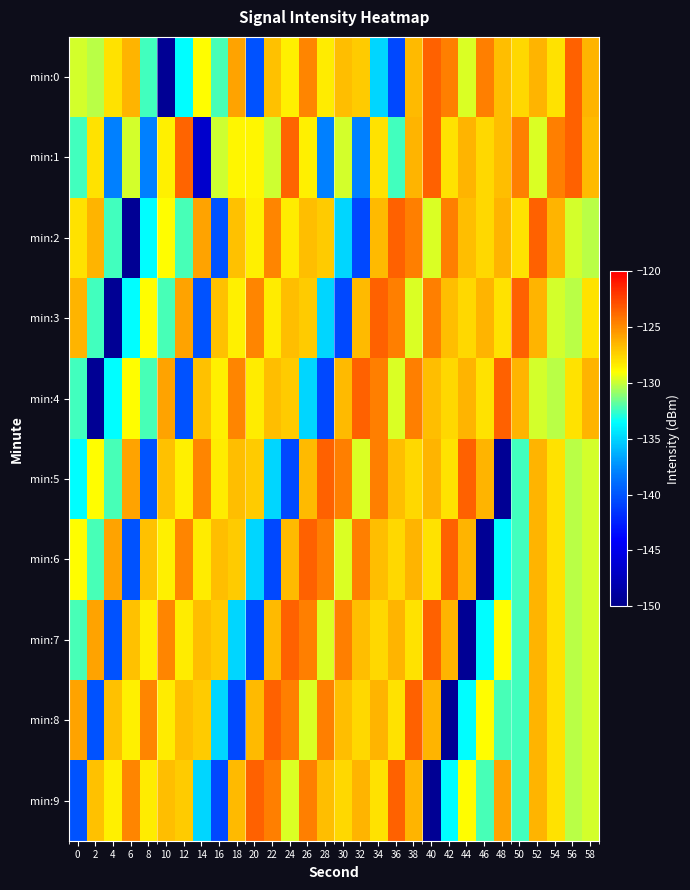

Reading right to left, extract all data points from this chart.

min:0: 58=-126.4	56=-123.4	54=-128.0	52=-126.3	50=-127.7	48=-126.8	46=-124.5	44=-129.7	42=-124.5	40=-123.4	38=-126.6	36=-140.6	34=-134.9	32=-127.2	30=-126.7	28=-128.4	26=-124.7	24=-128.5	22=-126.9	20=-140.1	18=-125.8	16=-132.3	14=-128.9	12=-133.5	10=-149.5	8=-132.4	6=-126.4	4=-128.0	2=-130.3	0=-129.8
min:1: 58=-126.6	56=-123.4	54=-124.5	52=-129.7	50=-124.5	48=-126.8	46=-127.7	44=-126.3	42=-128.0	40=-123.4	38=-126.4	36=-132.4	34=-128.0	32=-137.9	30=-129.8	28=-138.0	26=-128.5	24=-123.6	22=-129.9	20=-128.8	18=-128.8	16=-129.9	14=-146.5	12=-123.6	10=-128.5	8=-138.0	6=-129.8	4=-137.9	2=-128.0	0=-132.4
min:2: 58=-130.3	56=-129.8	54=-126.4	52=-123.4	50=-128.0	48=-126.3	46=-127.7	44=-126.8	42=-124.5	40=-129.7	38=-124.5	36=-123.4	34=-126.6	32=-140.6	30=-134.9	28=-127.2	26=-126.7	24=-128.4	22=-124.7	20=-128.5	18=-126.9	16=-140.1	14=-125.8	12=-132.3	10=-128.9	8=-133.5	6=-149.5	4=-132.4	2=-126.4	0=-128.0
min:3: 58=-128.0	56=-130.3	54=-129.8	52=-126.4	50=-123.4	48=-128.0	46=-126.3	44=-127.7	42=-126.8	40=-124.5	38=-129.7	36=-124.5	34=-123.4	32=-126.6	30=-140.6	28=-134.9	26=-127.2	24=-126.7	22=-128.4	20=-124.7	18=-128.5	16=-126.9	14=-140.1	12=-125.8	10=-132.3	8=-128.9	6=-133.5	4=-149.5	2=-132.4	0=-126.4
min:4: 58=-126.4	56=-128.0	54=-130.3	52=-129.8	50=-126.4	48=-123.4	46=-128.0	44=-126.3	42=-127.7	40=-126.8	38=-124.5	36=-129.7	34=-124.5	32=-123.4	30=-126.6	28=-140.6	26=-134.9	24=-127.2	22=-126.7	20=-128.4	18=-124.7	16=-128.5	14=-126.9	12=-140.1	10=-125.8	8=-132.3	6=-128.9	4=-133.5	2=-149.5	0=-132.4
min:5: 58=-129.8	56=-130.3	54=-128.0	52=-126.4	50=-132.4	48=-149.5	46=-126.4	44=-123.4	42=-128.0	40=-126.3	38=-127.7	36=-126.8	34=-124.5	32=-129.7	30=-124.5	28=-123.4	26=-126.6	24=-140.6	22=-134.9	20=-127.2	18=-126.7	16=-128.4	14=-124.7	12=-128.5	10=-126.9	8=-140.1	6=-125.8	4=-132.3	2=-128.9	0=-133.5
min:6: 58=-129.8	56=-130.3	54=-128.0	52=-126.4	50=-132.4	48=-133.5	46=-149.5	44=-126.4	42=-123.4	40=-128.0	38=-126.3	36=-127.7	34=-126.8	32=-124.5	30=-129.7	28=-124.5	26=-123.4	24=-126.6	22=-140.6	20=-134.9	18=-127.2	16=-126.7	14=-128.4	12=-124.7	10=-128.5	8=-126.9	6=-140.1	4=-125.8	2=-132.3	0=-128.9
min:7: 58=-129.8	56=-130.3	54=-128.0	52=-126.4	50=-132.4	48=-128.9	46=-133.5	44=-149.5	42=-126.4	40=-123.4	38=-128.0	36=-126.3	34=-127.7	32=-126.8	30=-124.5	28=-129.7	26=-124.5	24=-123.4	22=-126.6	20=-140.6	18=-134.9	16=-127.2	14=-126.7	12=-128.4	10=-124.7	8=-128.5	6=-126.9	4=-140.1	2=-125.8	0=-132.3
min:8: 58=-129.8	56=-130.3	54=-128.0	52=-126.4	50=-132.4	48=-132.3	46=-128.9	44=-133.5	42=-149.5	40=-126.4	38=-123.4	36=-128.0	34=-126.3	32=-127.7	30=-126.8	28=-124.5	26=-129.7	24=-124.5	22=-123.4	20=-126.6	18=-140.6	16=-134.9	14=-127.2	12=-126.7	10=-128.4	8=-124.7	6=-128.5	4=-126.9	2=-140.1	0=-125.8
min:9: 58=-129.8	56=-130.3	54=-128.0	52=-126.4	50=-132.4	48=-125.8	46=-132.3	44=-128.9	42=-133.5	40=-149.5	38=-126.4	36=-123.4	34=-128.0	32=-126.3	30=-127.7	28=-126.8	26=-124.5	24=-129.7	22=-124.5	20=-123.4	18=-126.6	16=-140.6	14=-134.9	12=-127.2	10=-126.7	8=-128.4	6=-124.7	4=-128.5	2=-126.9	0=-140.1